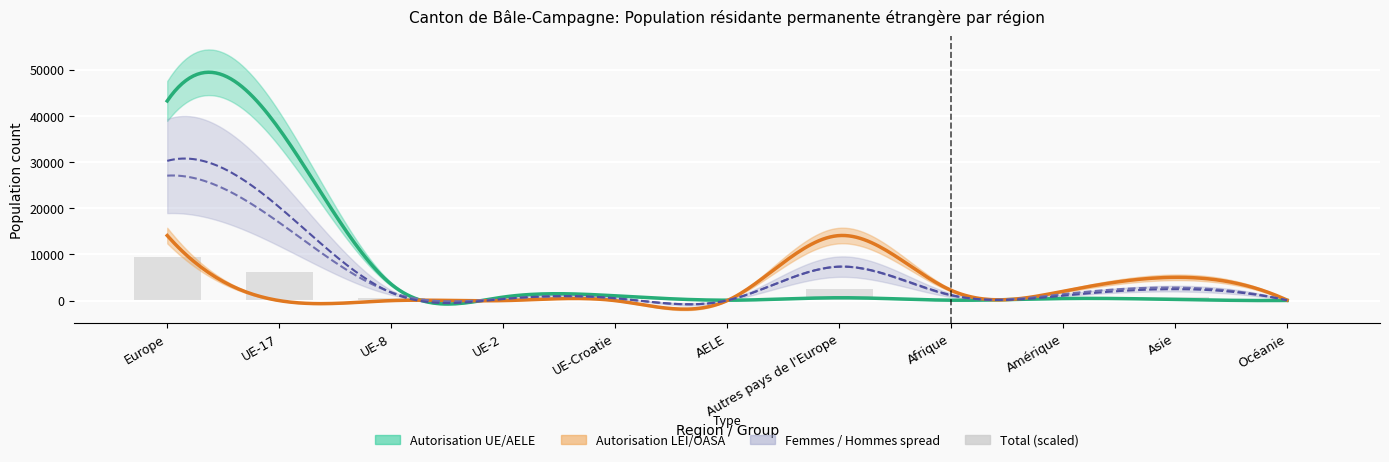

What is the difference between the values at UE-Croatie and UE-8?

418.3